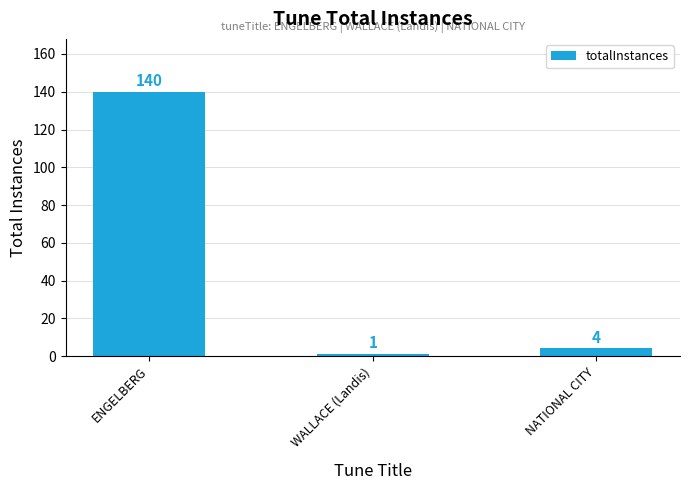

How many series are shown in this chart?

1